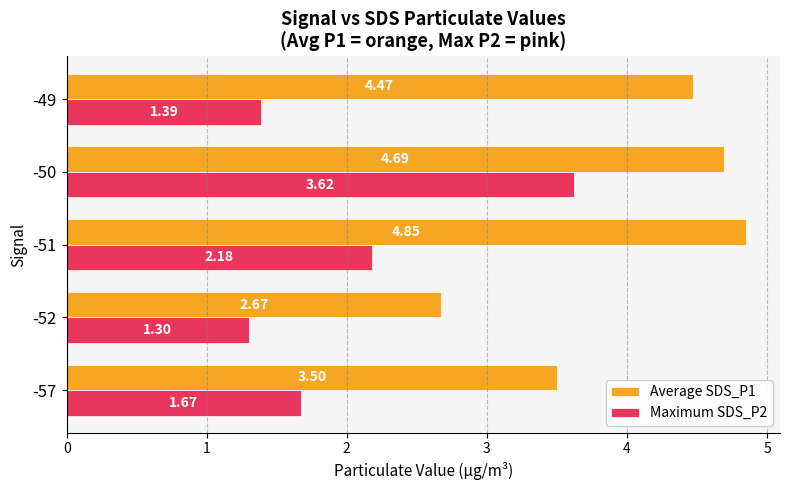

Rank the series by their average value, from lowest to highest.

Maximum SDS_P2, Average SDS_P1